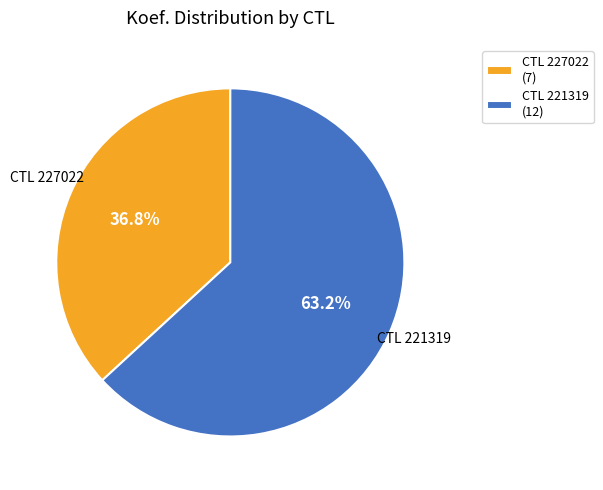

How much of the chart is everything except CTL 221319 (12)?

36.8%